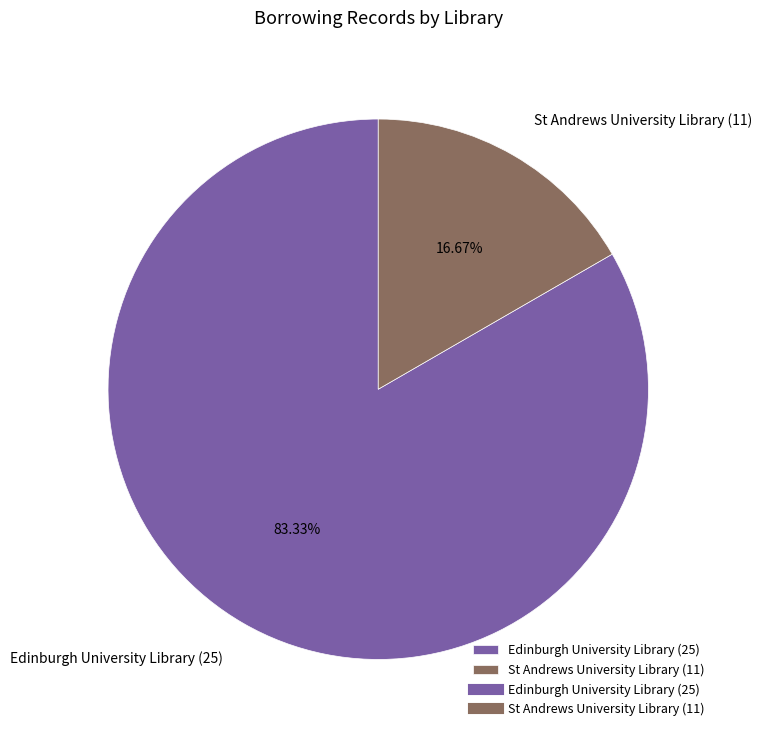

Combined, do Edinburgh University Library (25) and St Andrews University Library (11) account for over 50%?

Yes